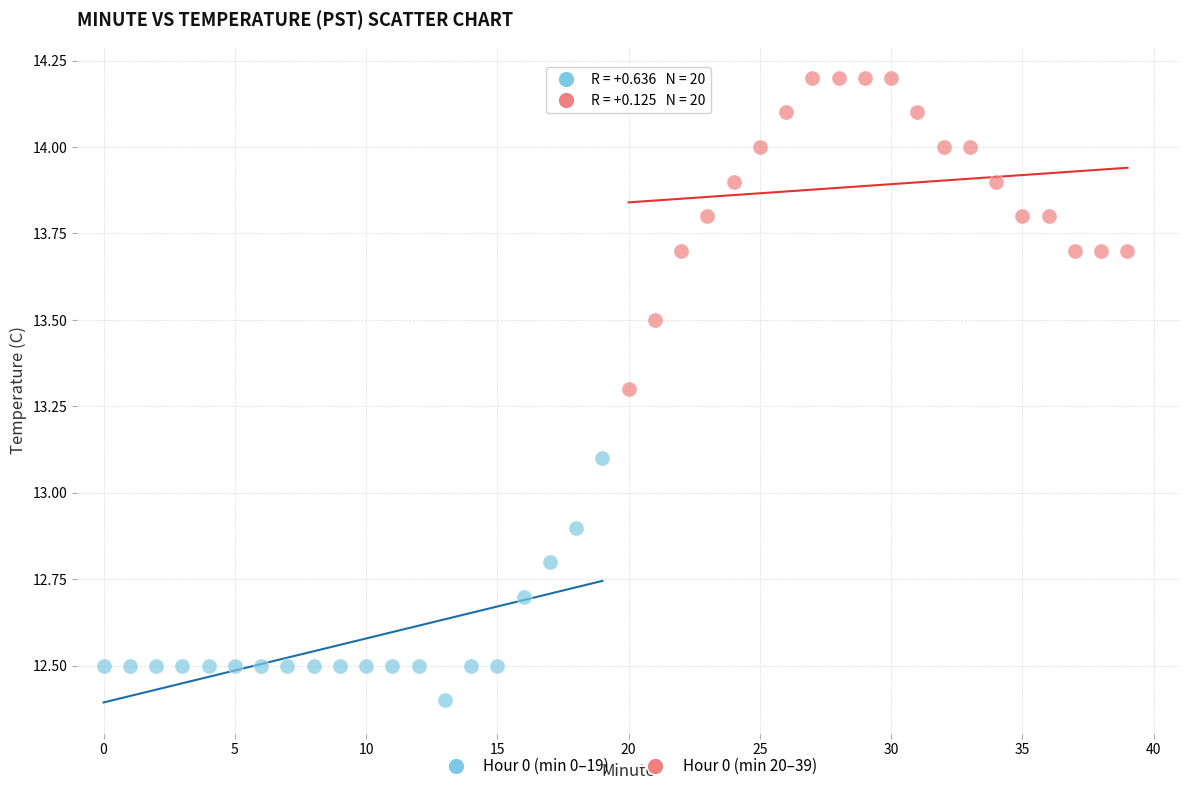

Which series reaches the maximum Y coordinate?

Hour 0 (min 20–39)